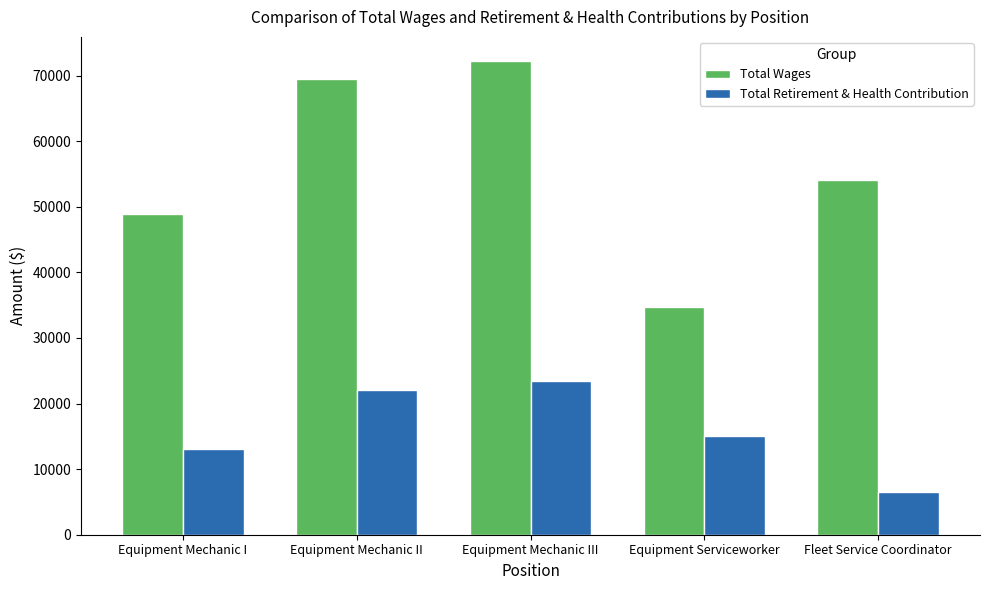

Reading left to right, extract all data points from this chart.

Total Wages: 48949.0	69517.0	72287.0	34766.0	54121.0
Total Retirement & Health Contribution: 13008.0	22094.0	23415.5	15119.8	6470.0